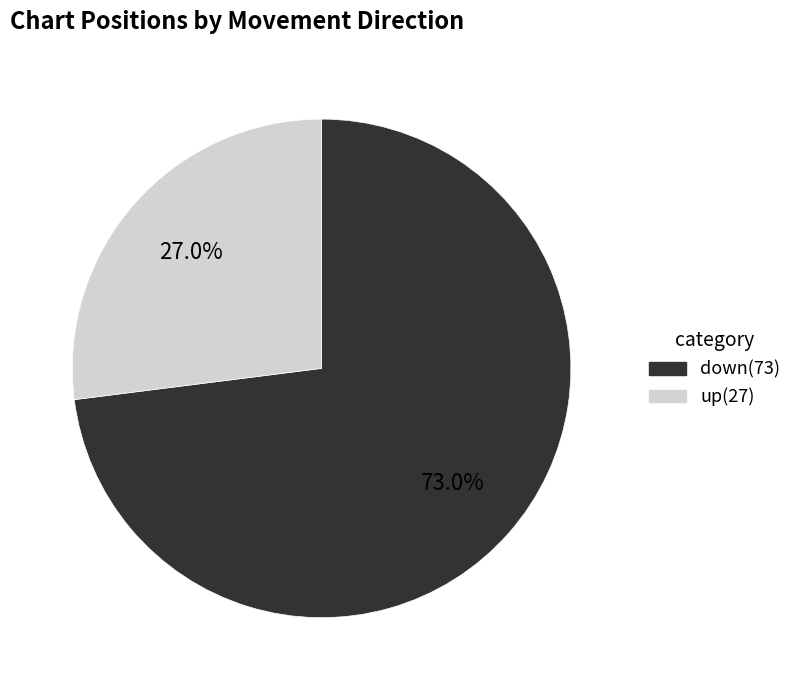

Does any single category account for the majority?

Yes